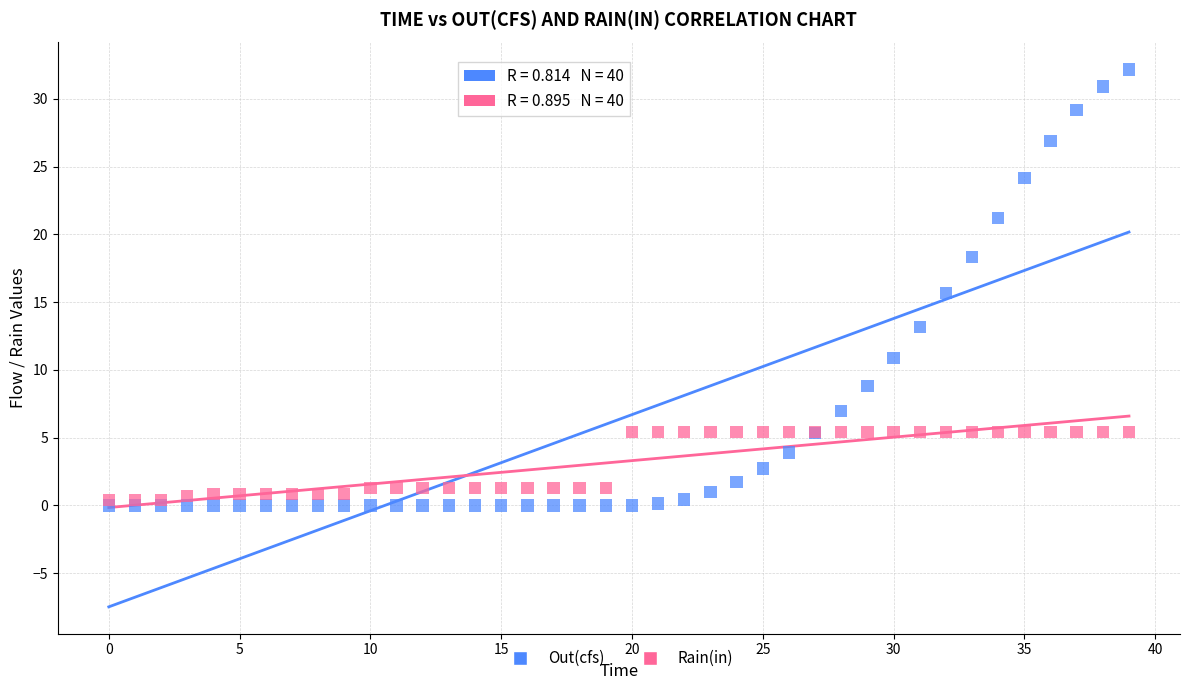

Which series has the largest Y range (max minus min)?

Out(cfs)